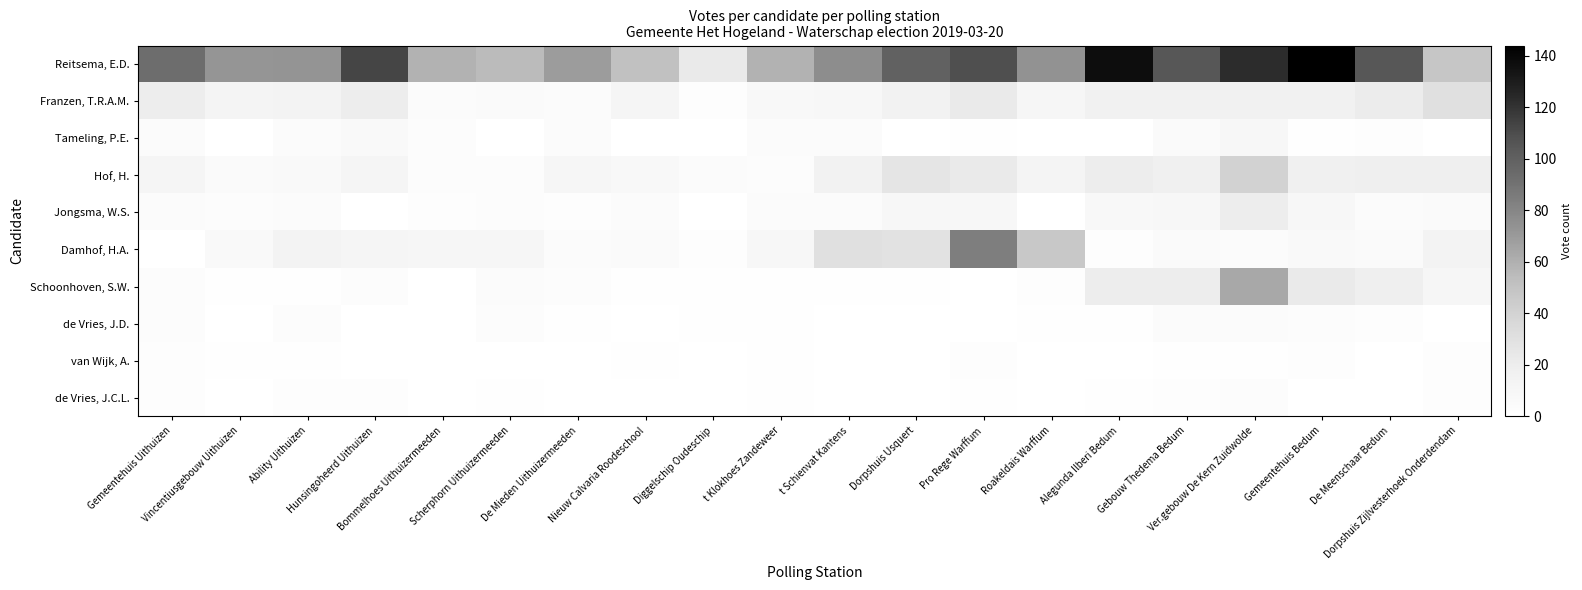

What is the total value across all series at Dorpshuis Usquert?

180